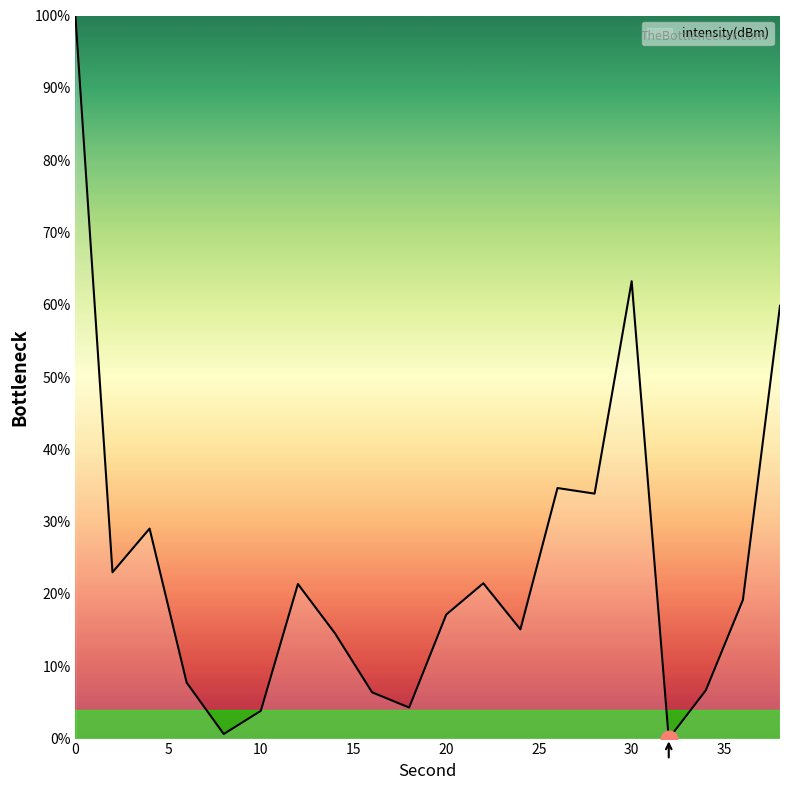

What is the greatest value displayed?

100.0